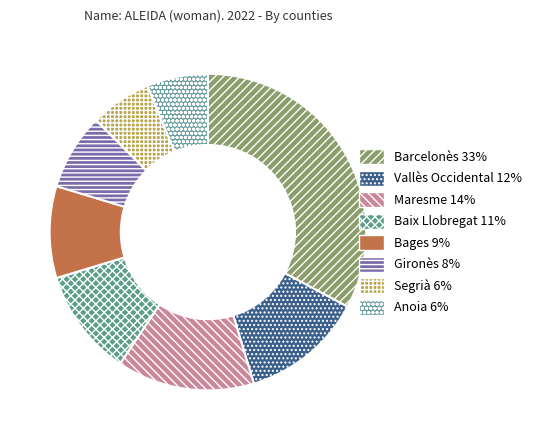

What is the largest slice in the pie chart?

Barcelonès